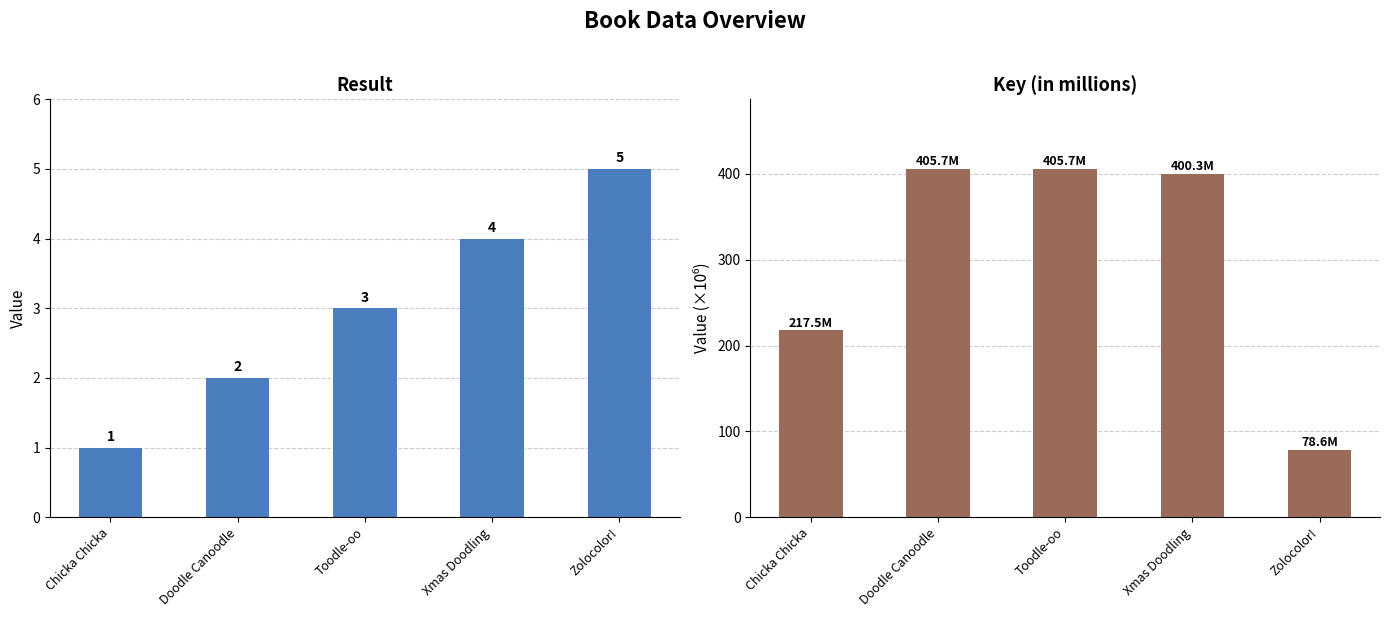

What is the label of the 1st bar from the left?

Chicka Chicka